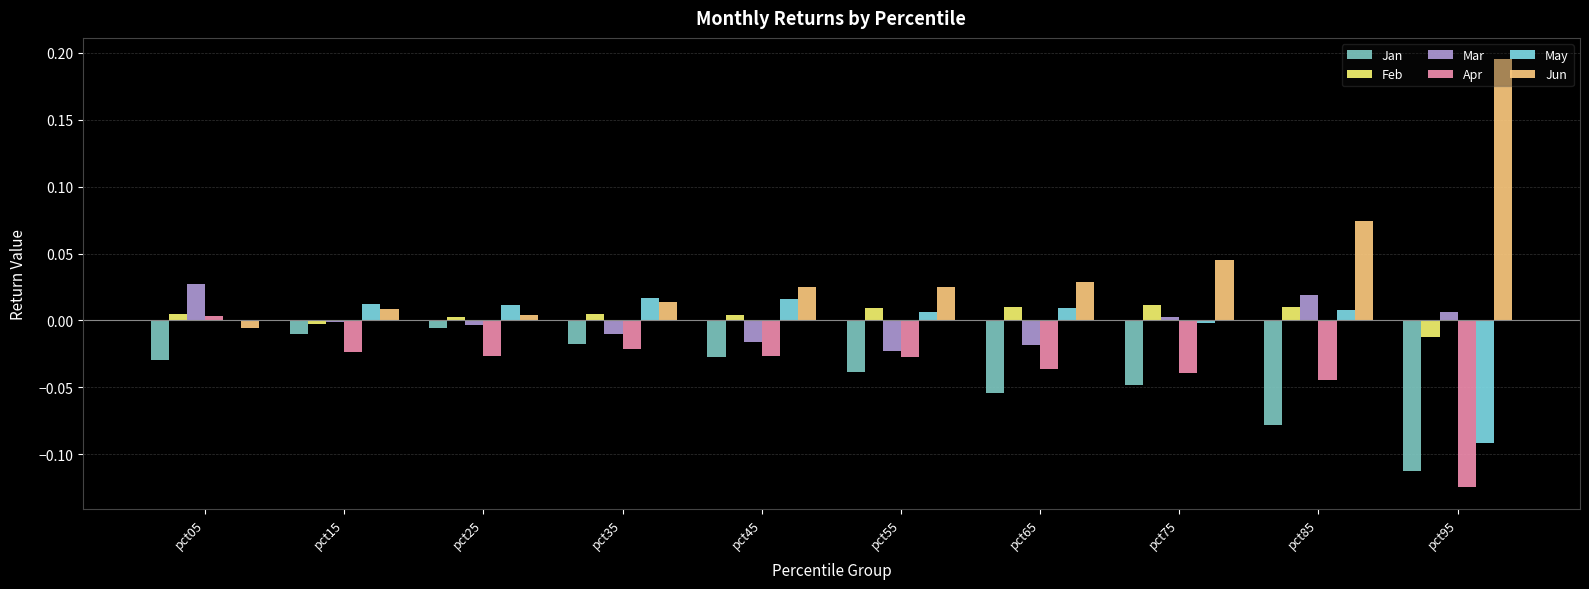

Which series has the largest total across all categories?

Jun